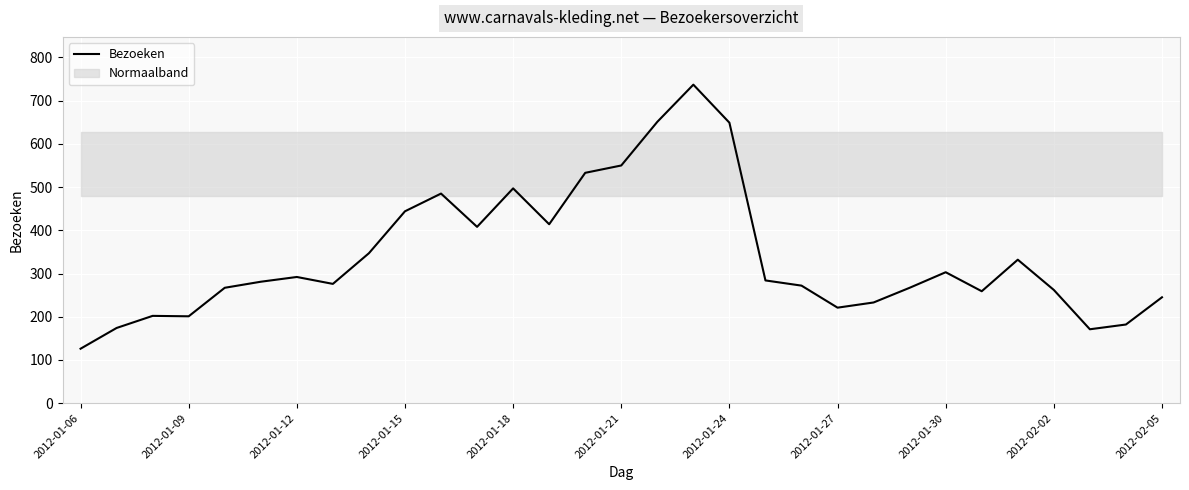

What is the highest value of the Bezoeken series?

737